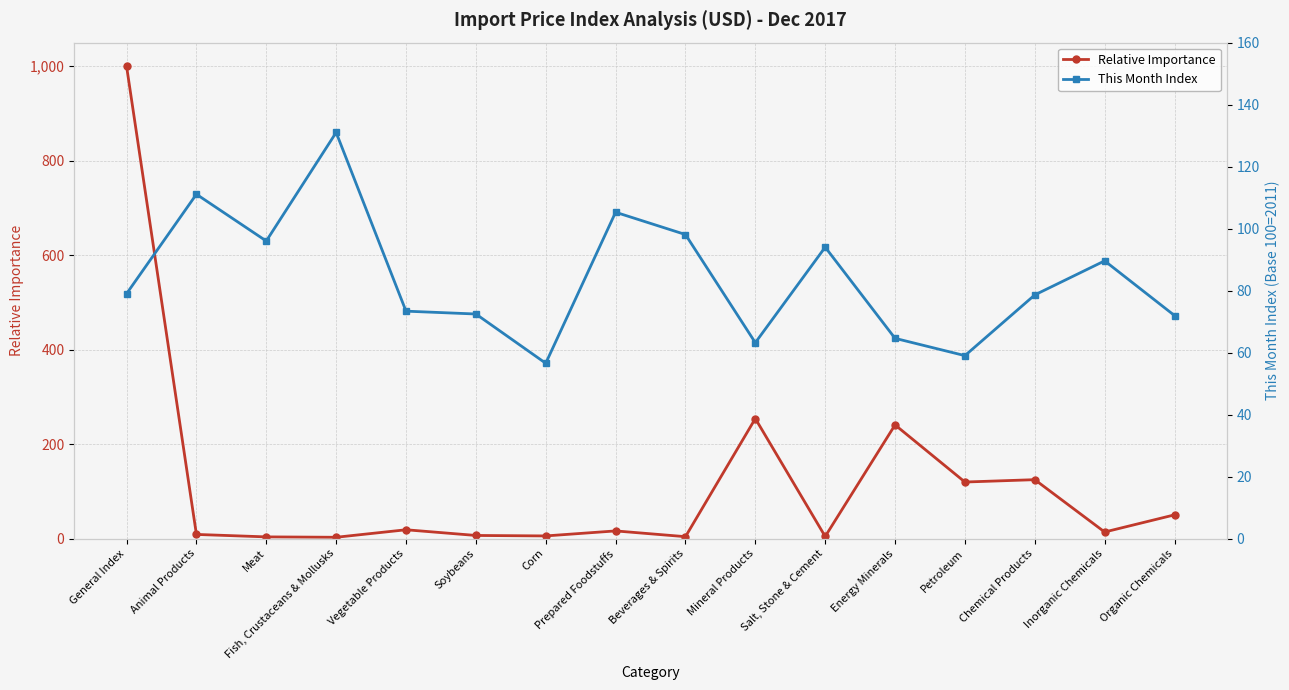

Does the chart display data point markers on the line(s)?

Yes